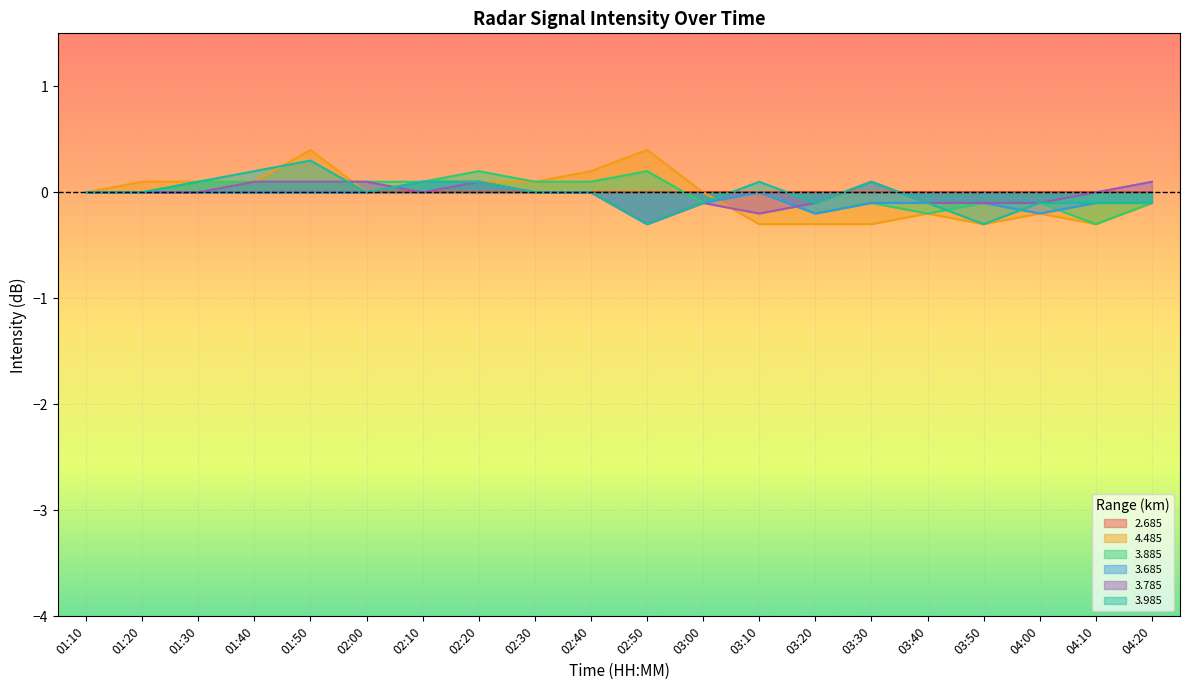

Which series has the largest total across all categories?

3.885